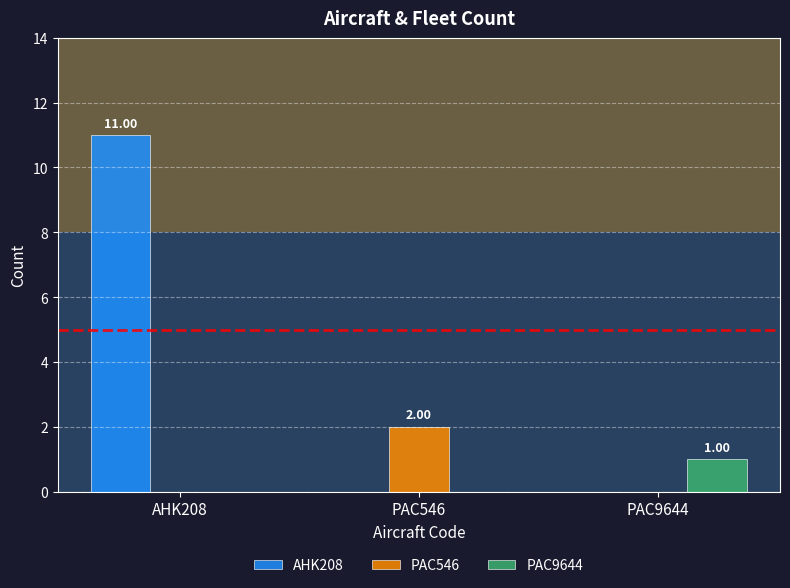

What is the sum of the AHK208 values at AHK208 and PAC9644?

11